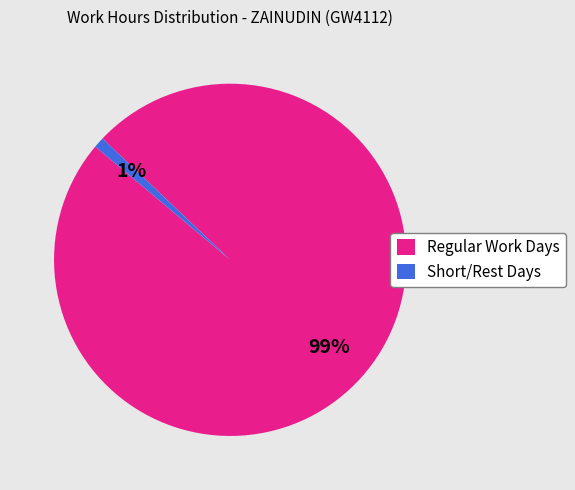

To the nearest percent, what percentage of the pie is Short/Rest Days?

1%